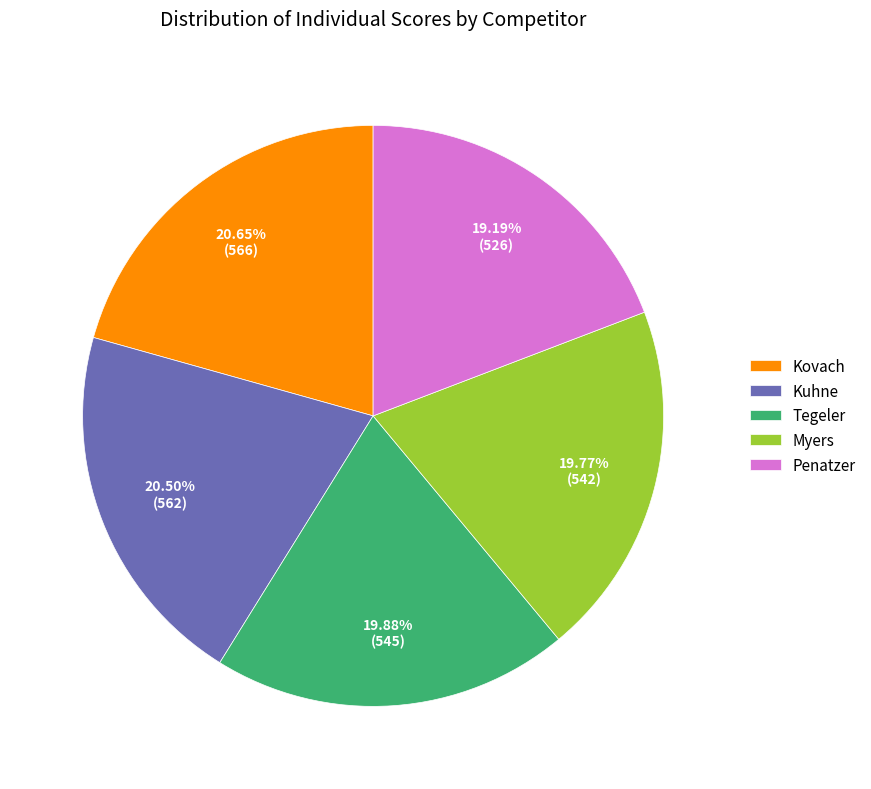

Is there a majority slice in this chart?

No